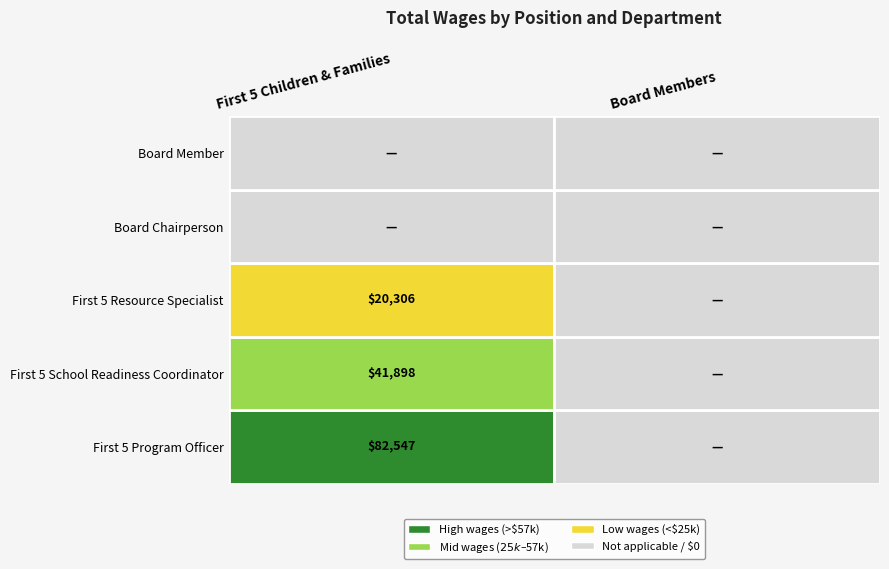

How many First 5 Children & Families values are between 0 and 41898?

4